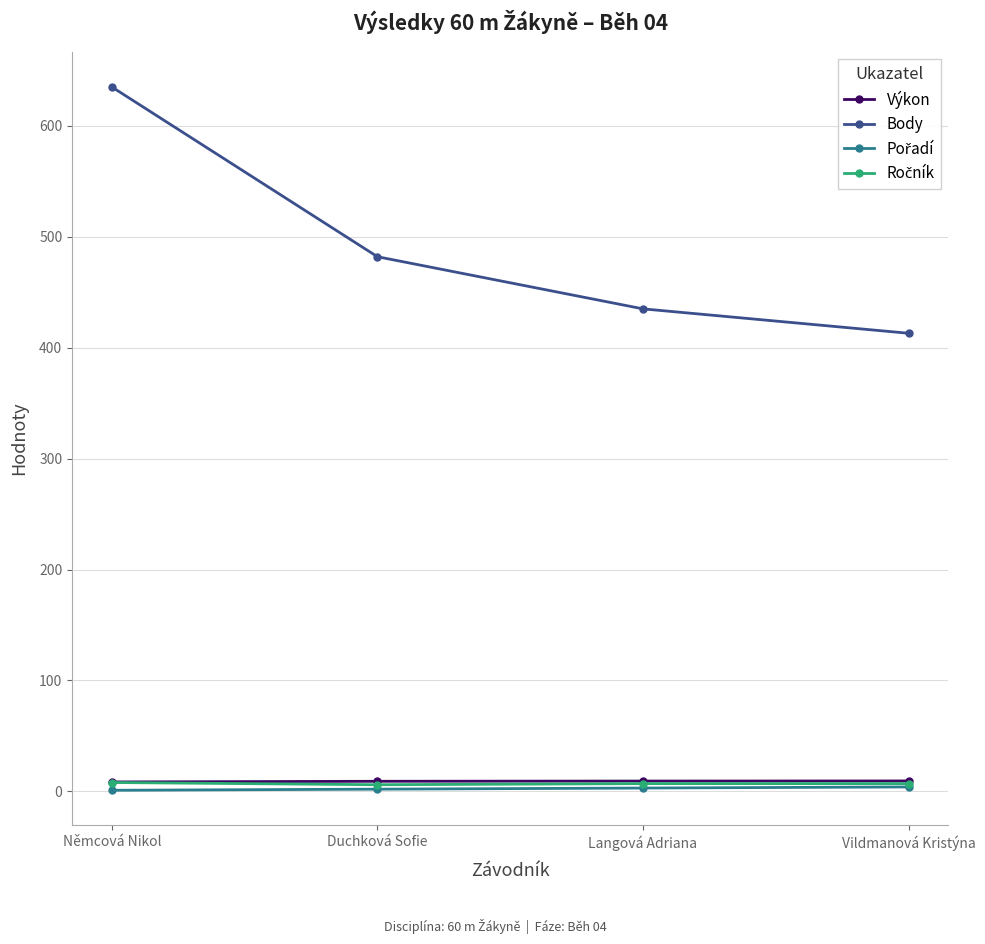

How many data points does each series have?

4